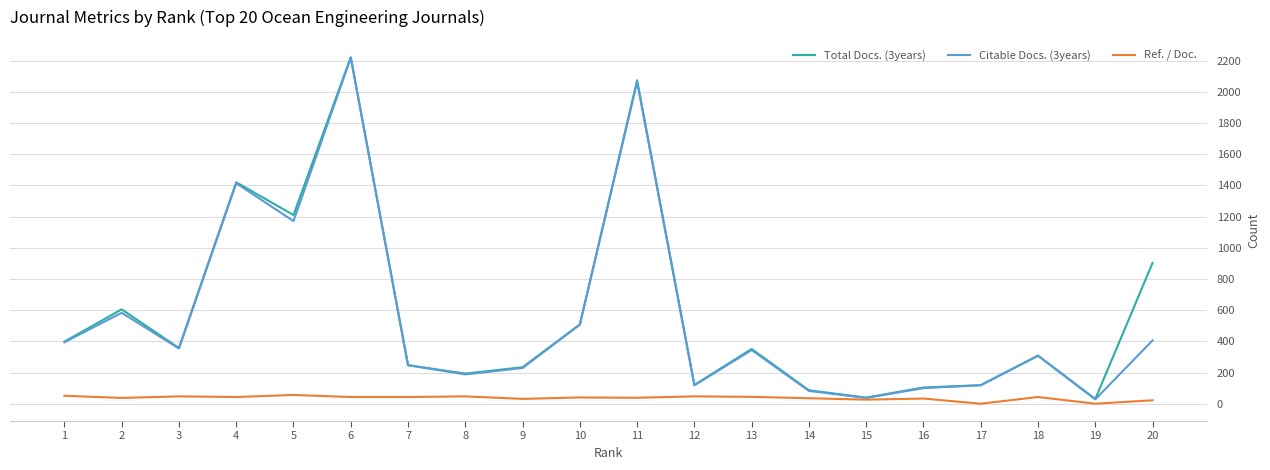

Where does the Total Docs. (3years) series first go above 351?

1